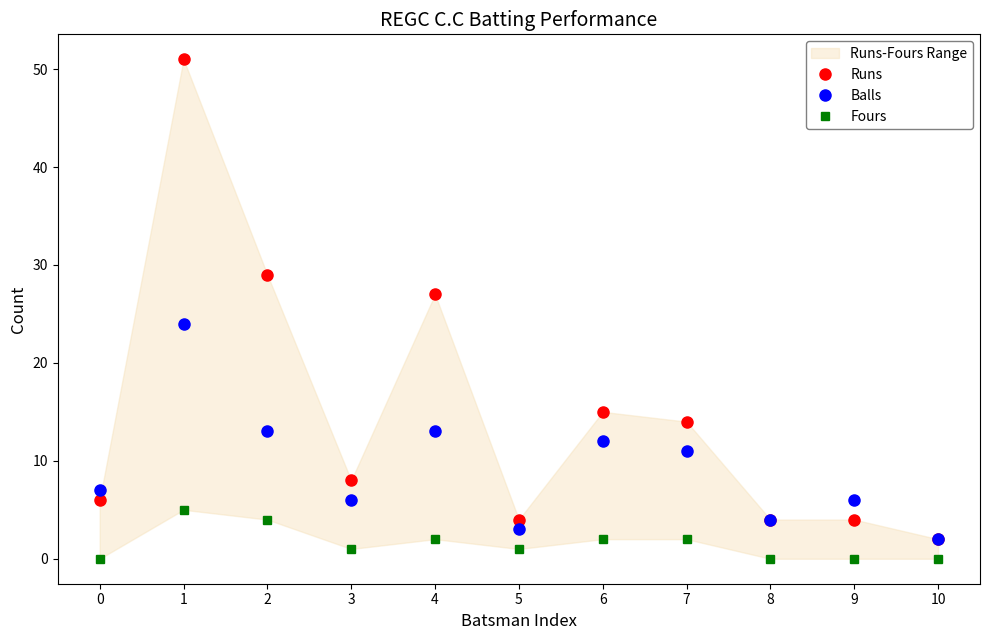

Where is the first local maximum for Balls?

1